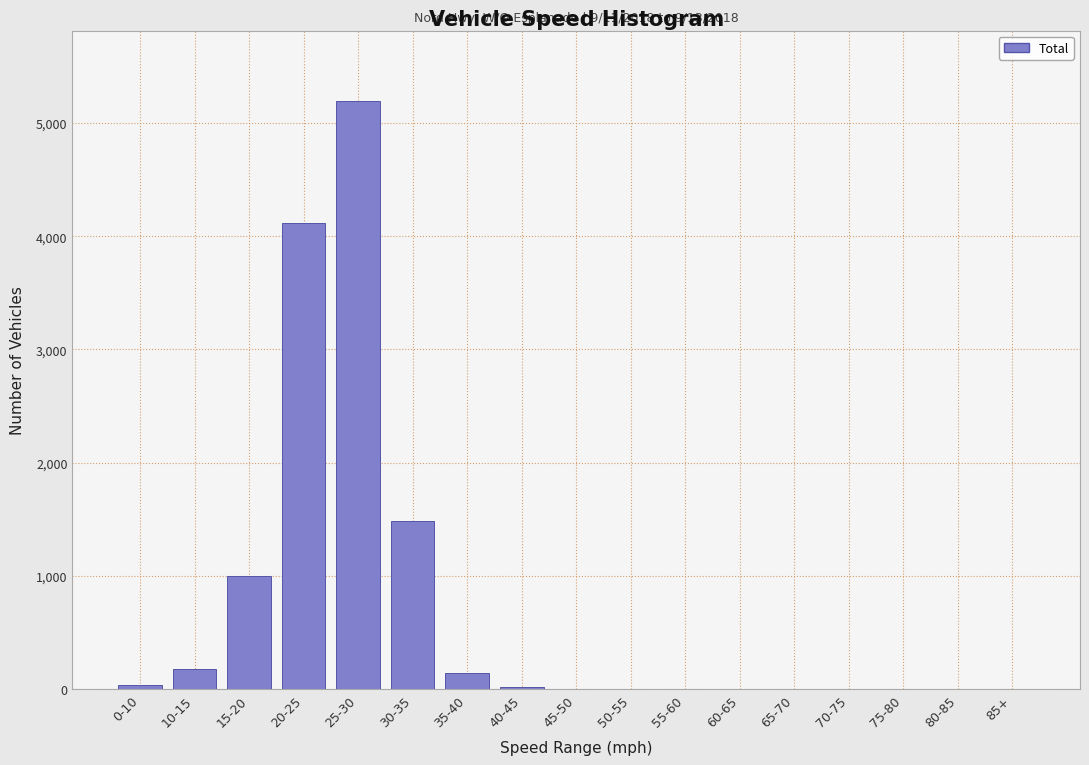

Which has a higher value, 30-35 or 20-25?

20-25